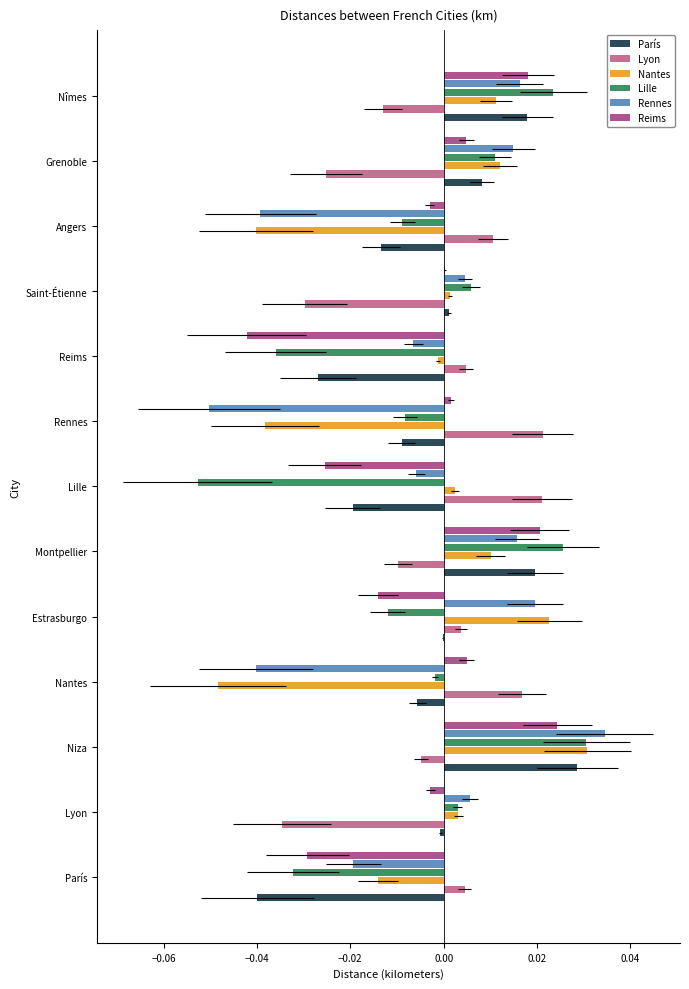

What are all the series names shown in the legend?

París, Lyon, Nantes, Lille, Rennes, Reims